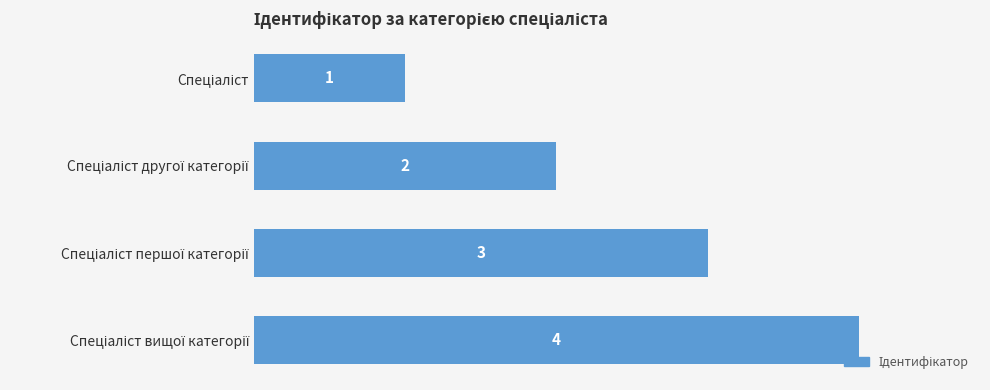

What is the value of the 3rd bar from the top?

3